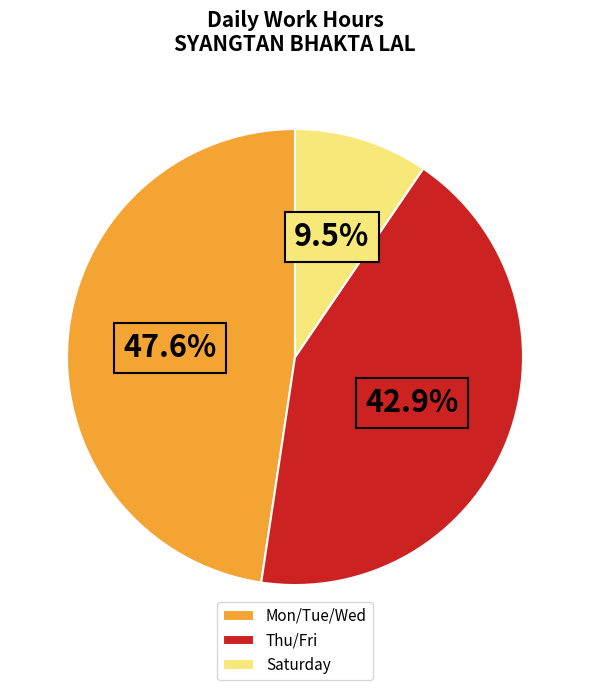

Rank the categories by value from highest to lowest.

Mon/Tue/Wed, Thu/Fri, Saturday